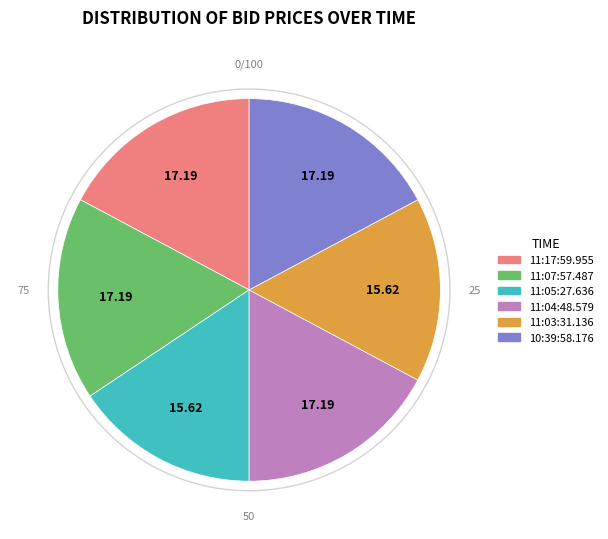

Is 11:17:59.955 the majority of the pie?

No